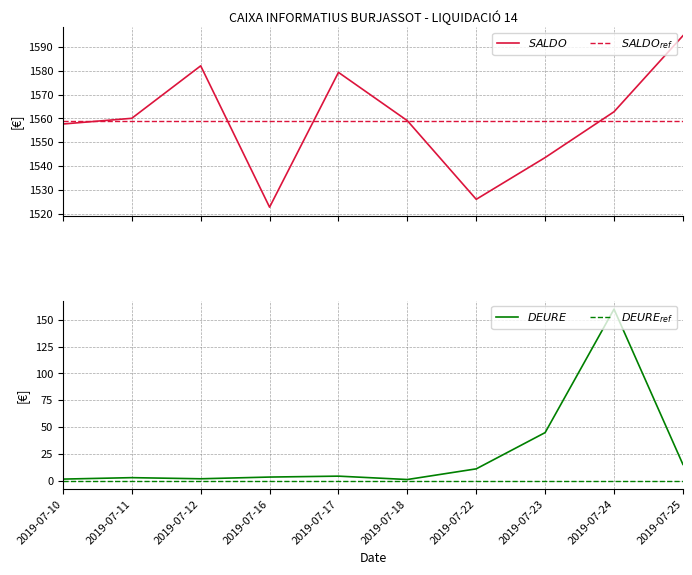

What are all the series names shown in the legend?

$SALDO$, $SALDO_{ref}$, $DEURE$, $DEURE_{ref}$